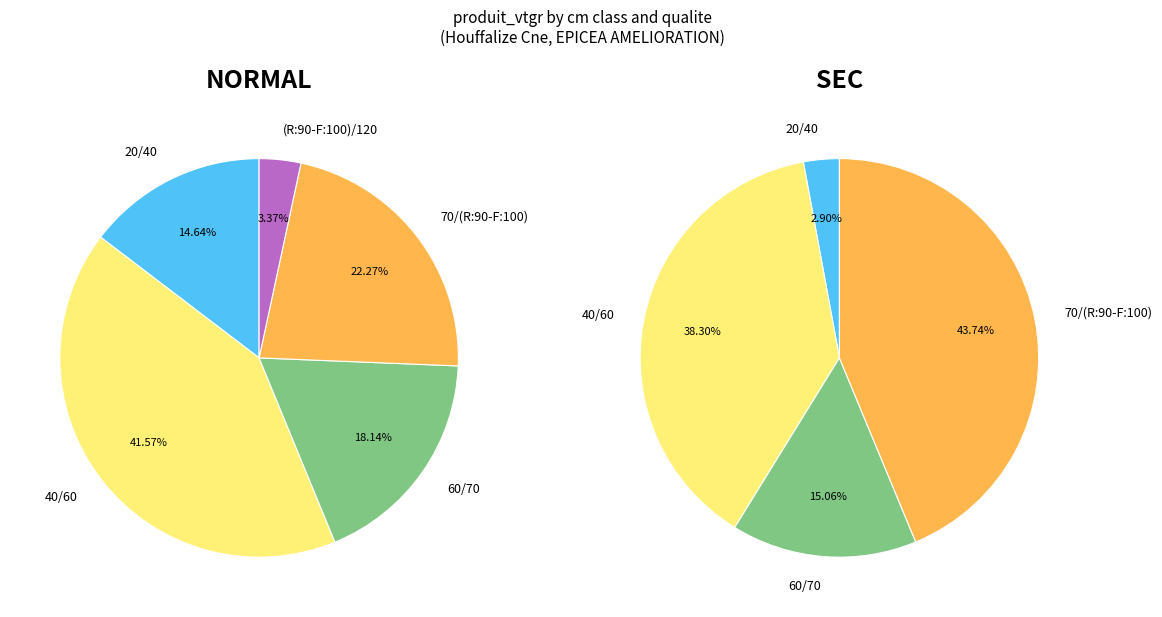

To the nearest percent, what percentage of the pie is 40/60?

42%